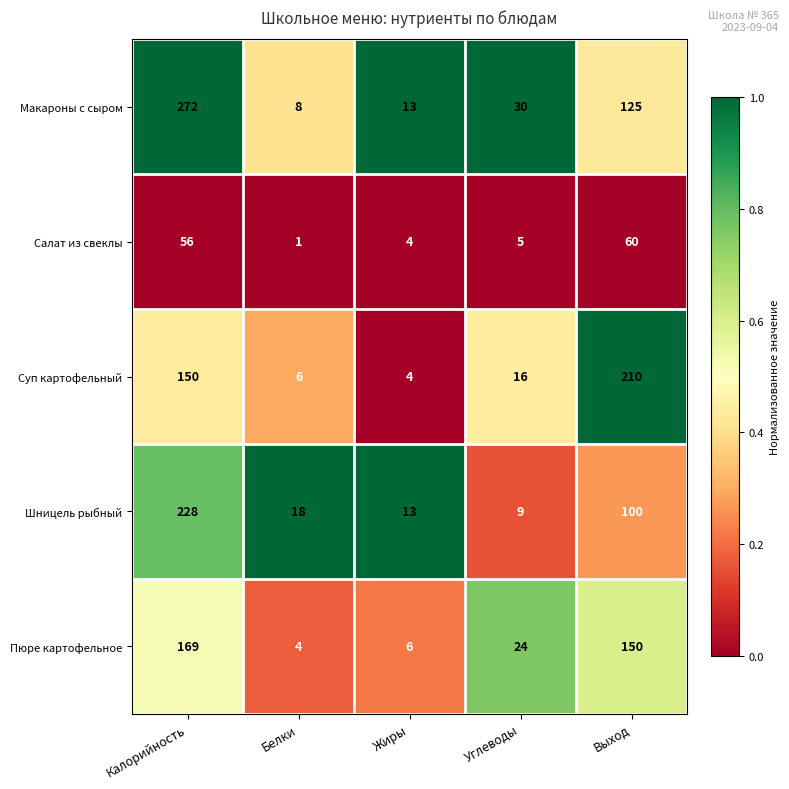

Reading left to right, transcribe all the data shown in this chart.

Макароны с сыром: 272	8	13	30	125
Салат из свеклы: 56	1	4	5	60
Суп картофельный: 150	6	4	16	210
Шницель рыбный: 228	18	13	9	100
Пюре картофельное: 169	4	6	24	150